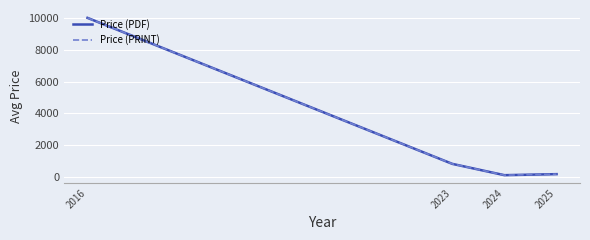

What is the value of the Price (PDF) point at the 4th from the left?

194.1